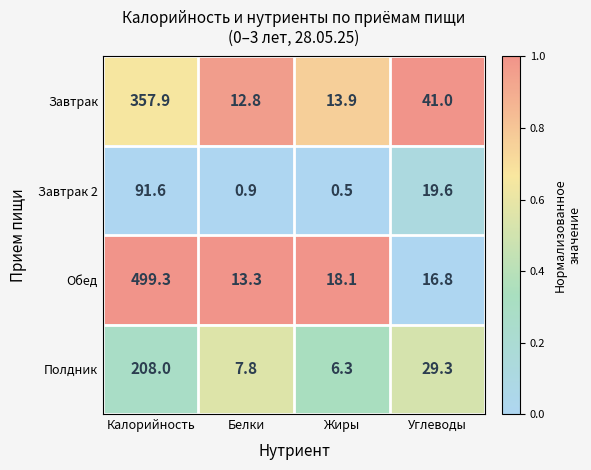

What is the highest value of the Полдник series?

208.0